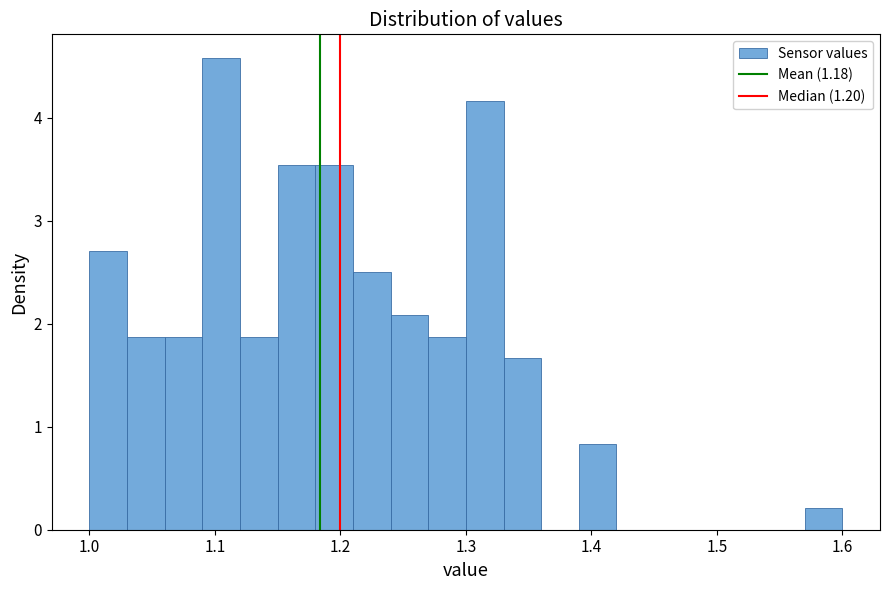

Around what value on the x-axis is the tallest bar? Give the approximate position of its centre, as read against the axis.

1.11